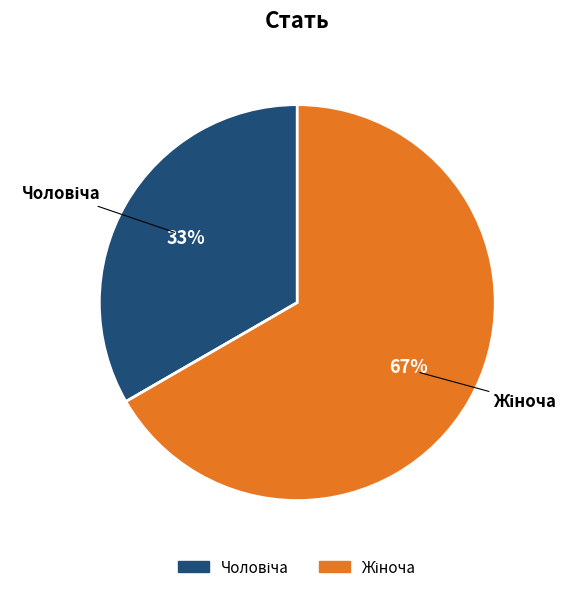

Is there a majority slice in this chart?

Yes